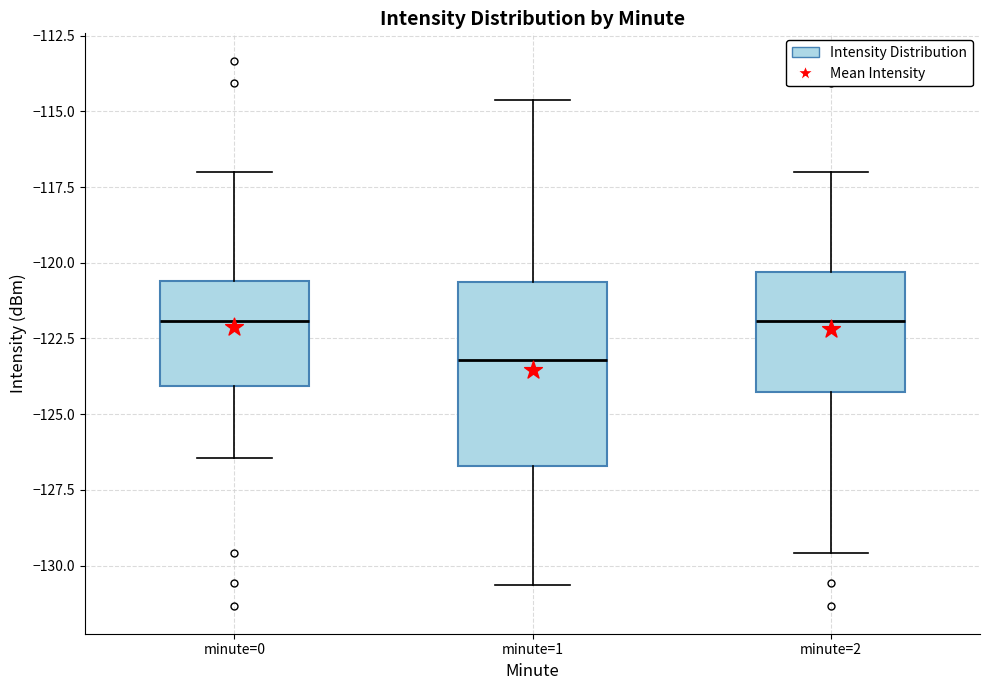

Reading left to right, transcribe this box plot: for each box, give where its median line is, the range the box spans, and where its two whiskers end, as read against the y-axis. The values are not printed on the chart, so give them approximately, as read against the axis.

minute=0: median -122.0, box -124.0 to -120.5, whiskers -126.5 to -117.0
minute=1: median -123.0, box -126.5 to -120.5, whiskers -130.5 to -114.5
minute=2: median -122.0, box -124.5 to -120.5, whiskers -129.5 to -117.0